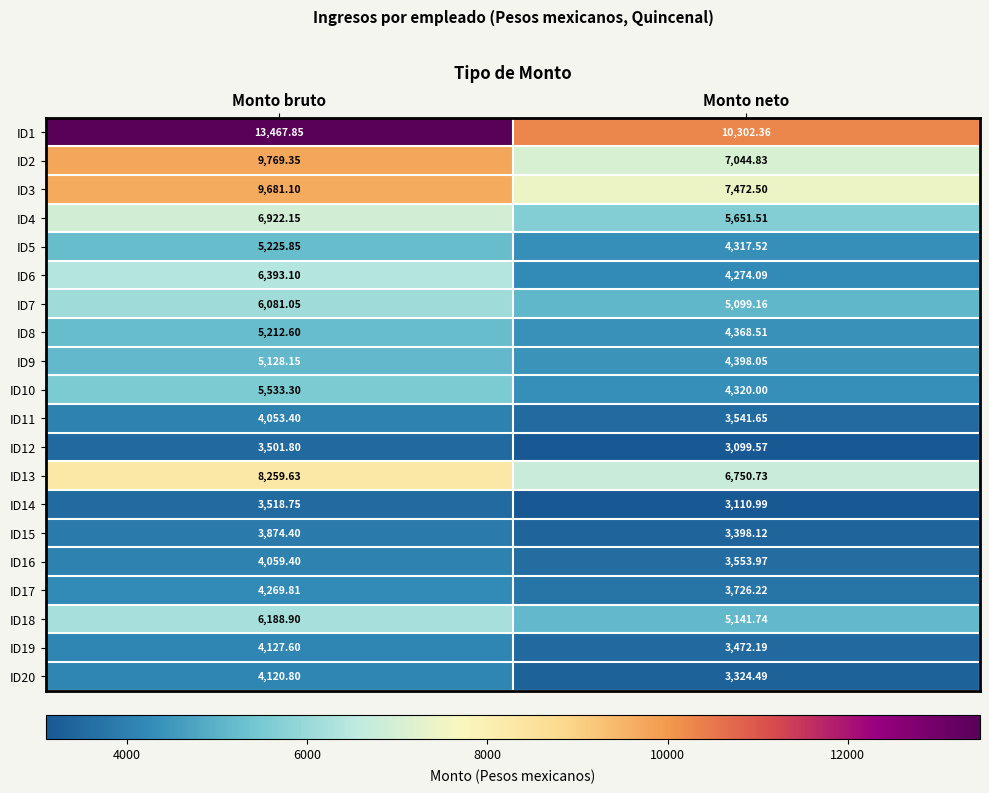

Is the value of ID7 at Monto bruto greater than the value of ID4 at Monto neto?

Yes